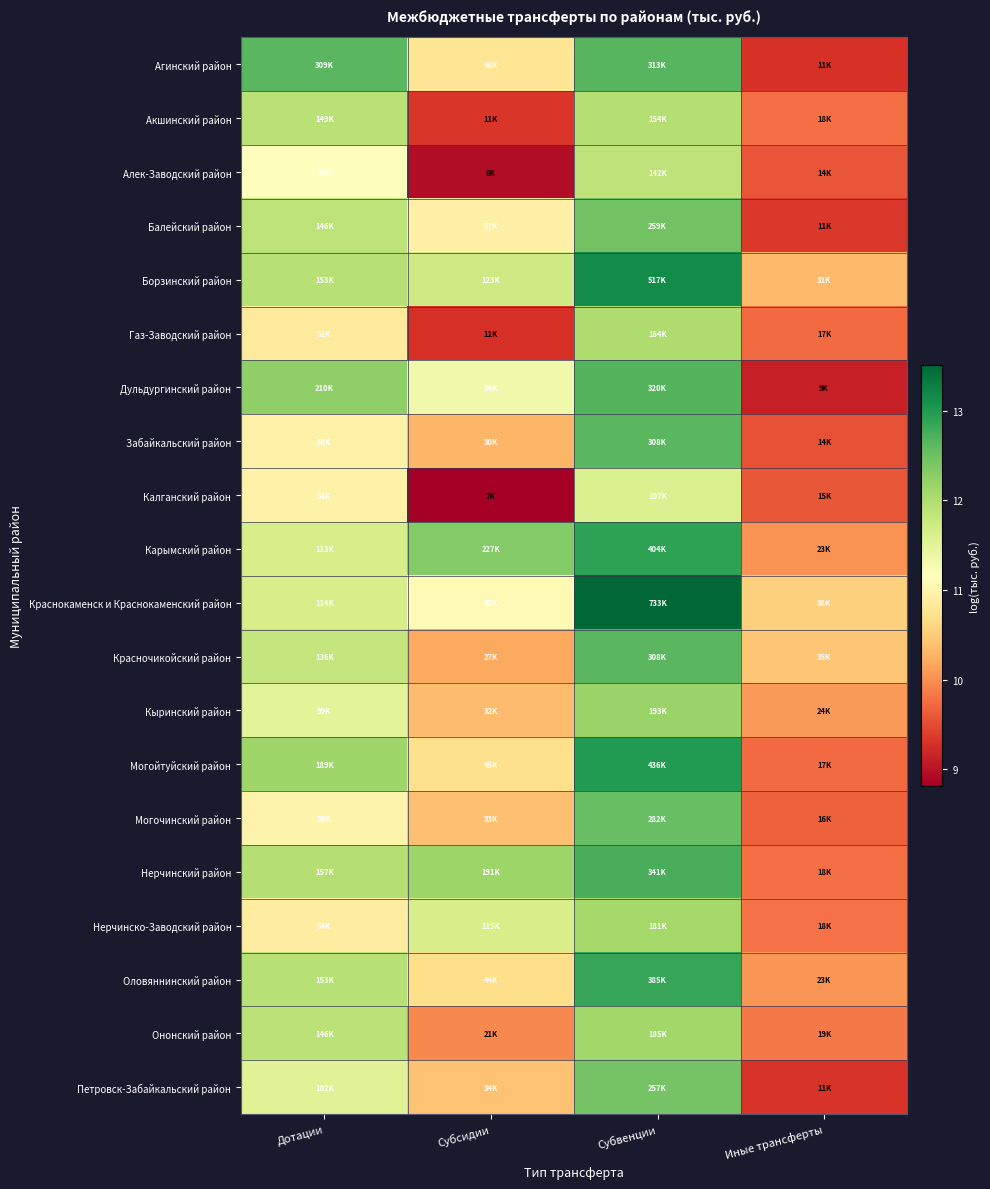

Reading right to left, what are all the values shown in this chart?

Агинский район: Иные трансферты=9.3	Субвенции=12.7	Субсидии=10.8	Дотации=12.6
Акшинский район: Иные трансферты=9.8	Субвенции=11.9	Субсидии=9.3	Дотации=11.9
Алек-Заводский район: Иные трансферты=9.6	Субвенции=11.9	Субсидии=9.0	Дотации=11.2
Балейский район: Иные трансферты=9.3	Субвенции=12.5	Субсидии=11.0	Дотации=11.9
Борзинский район: Иные трансферты=10.3	Субвенции=13.2	Субсидии=11.7	Дотации=11.9
Газ-Заводский район: Иные трансферты=9.7	Субвенции=12.0	Субсидии=9.3	Дотации=10.9
Дульдургинский район: Иные трансферты=9.1	Субвенции=12.7	Субсидии=11.3	Дотации=12.3
Забайкальский район: Иные трансферты=9.5	Субвенции=12.6	Субсидии=10.3	Дотации=11.0
Калганский район: Иные трансферты=9.6	Субвенции=11.6	Субсидии=8.8	Дотации=11.0
Карымский район: Иные трансферты=10.0	Субвенции=12.9	Субсидии=12.3	Дотации=11.6
Краснокаменск и Краснокаменский район: Иные трансферты=10.5	Субвенции=13.5	Субсидии=11.1	Дотации=11.6
Красночикойский район: Иные трансферты=10.5	Субвенции=12.6	Субсидии=10.2	Дотации=11.8
Кыринский район: Иные трансферты=10.1	Субвенции=12.2	Субсидии=10.4	Дотации=11.5
Могойтуйский район: Иные трансферты=9.7	Субвенции=13.0	Субсидии=10.7	Дотации=12.1
Могочинский район: Иные трансферты=9.7	Субвенции=12.5	Субсидии=10.4	Дотации=11.0
Нерчинский район: Иные трансферты=9.8	Субвенции=12.7	Субсидии=12.2	Дотации=12.0
Нерчинско-Заводский район: Иные трансферты=9.8	Субвенции=12.1	Субсидии=11.6	Дотации=10.9
Оловяннинский район: Иные трансферты=10.0	Субвенции=12.9	Субсидии=10.7	Дотации=11.9
Ононский район: Иные трансферты=9.8	Субвенции=12.1	Субсидии=10.0	Дотации=11.9
Петровск-Забайкальский район: Иные трансферты=9.3	Субвенции=12.5	Субсидии=10.4	Дотации=11.5